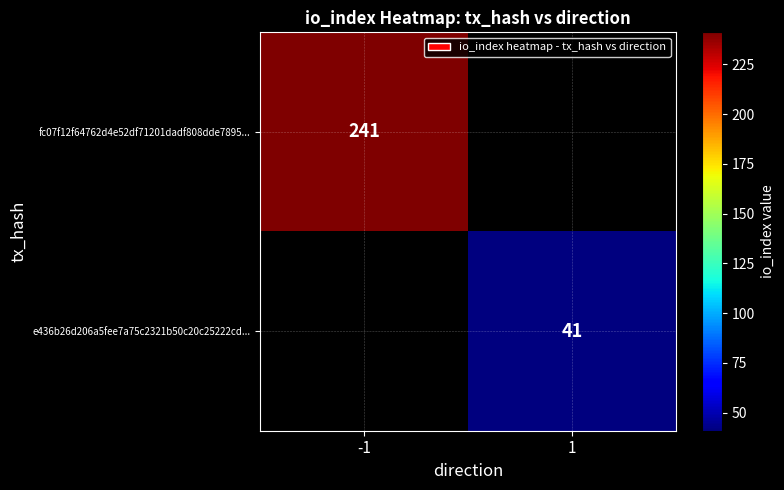

The value of fc07f12f64762d4e52df71201dadf808dde7895... at -1 is 241. True or false?

True